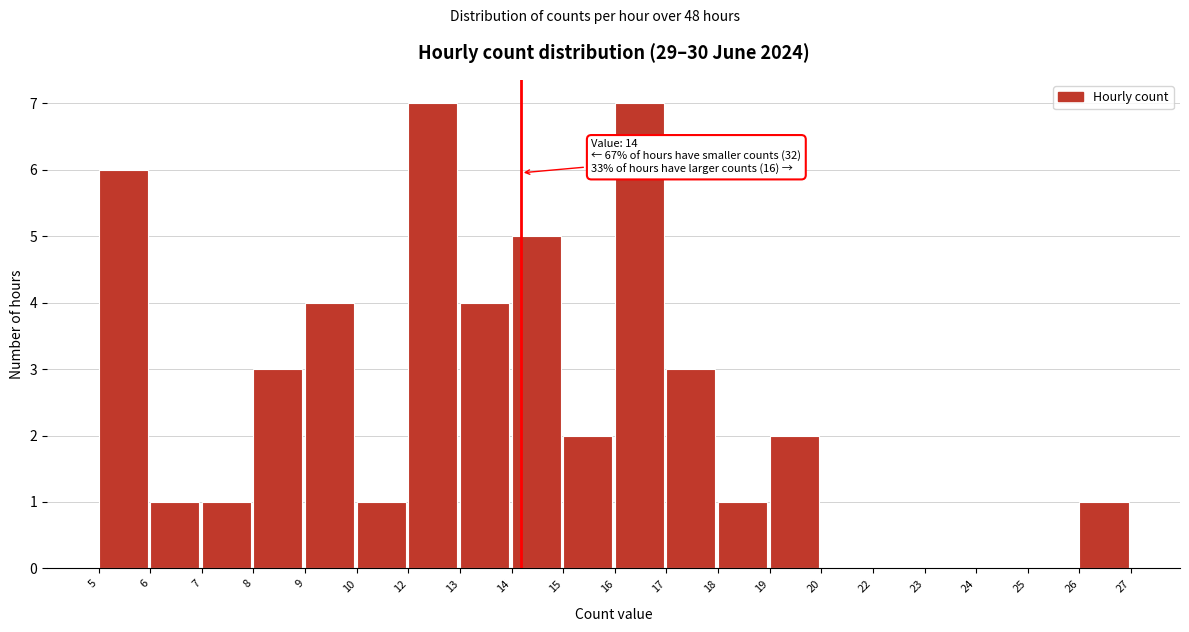

Reading right to left, extract all data points from this chart.

26=1	25=0	24=0	23=0	22=0	20=0	19=2	18=1	17=3	16=7	15=2	14=5	13=4	12=7	10=1	9=4	8=3	7=1	6=1	5=6